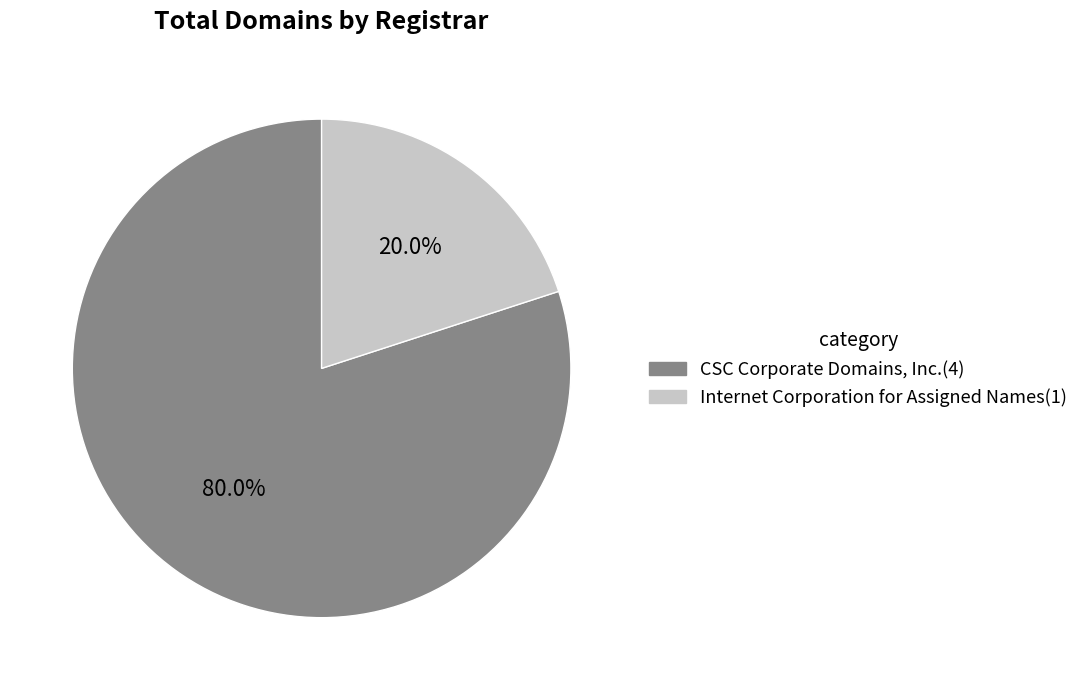

Does any single category account for the majority?

Yes